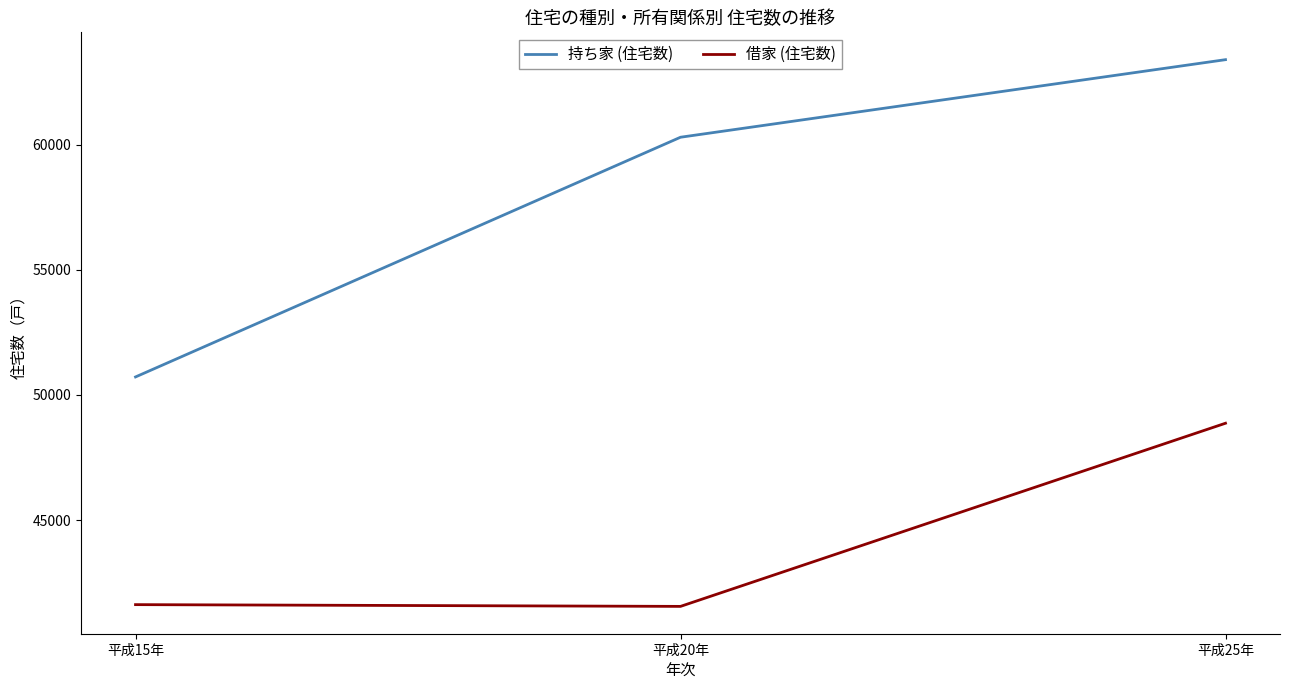

Which label corresponds to the largest value in the chart?

平成25年